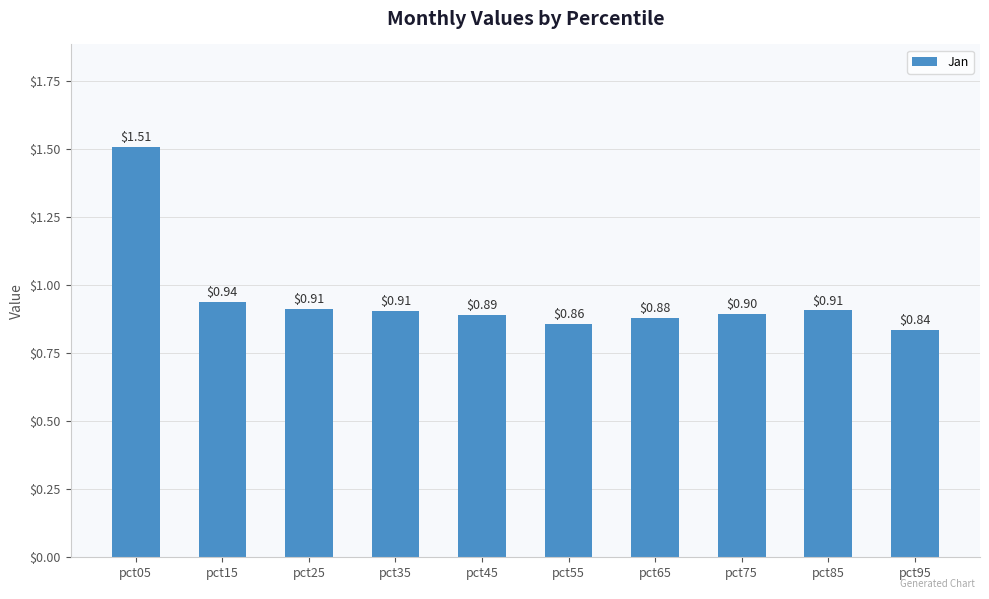

Between pct25 and pct55, which is larger?

pct25